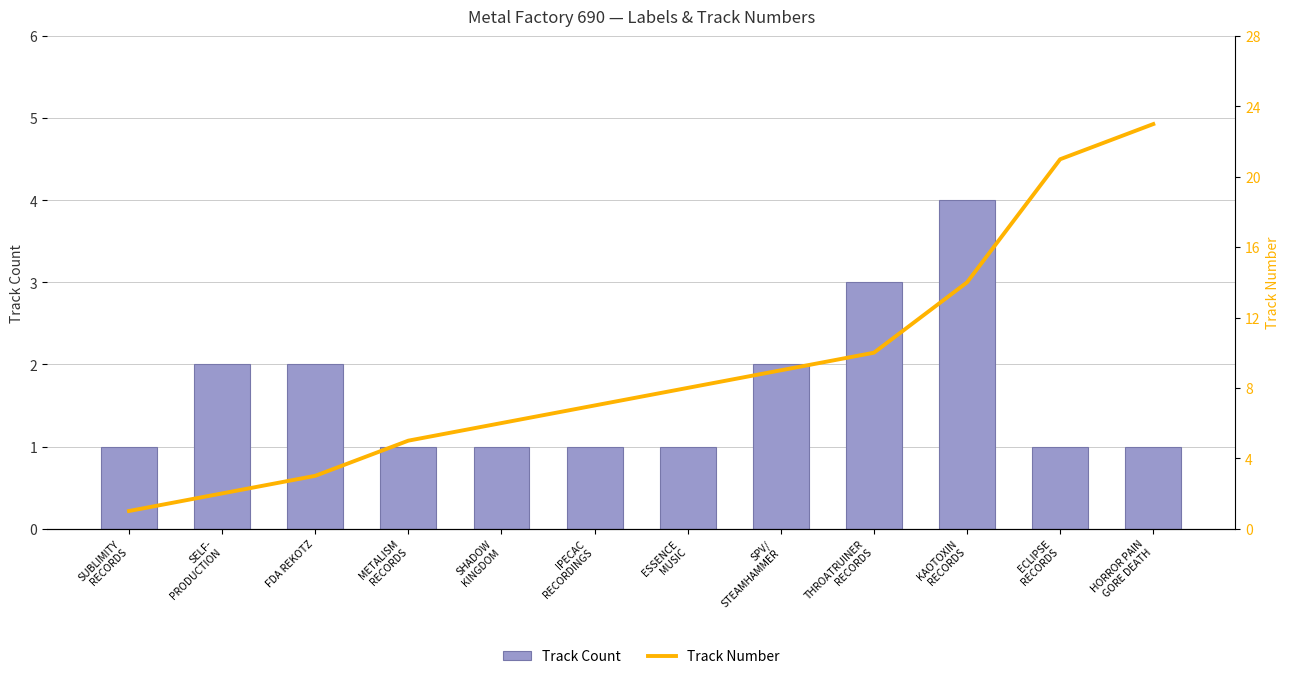

Is the value of Track Number at METALISM
RECORDS greater than the value of Track Count at ECLIPSE
RECORDS?

Yes